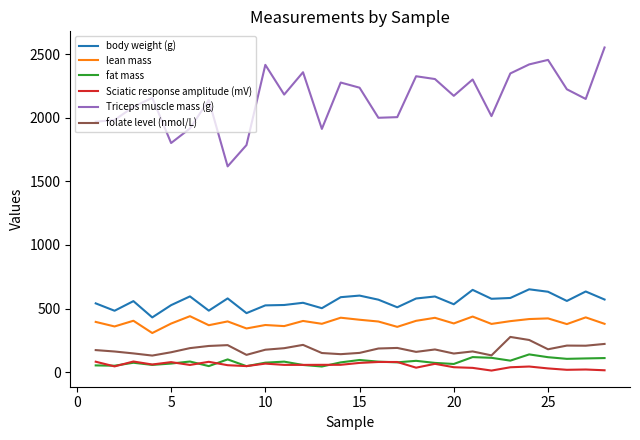

True or false: lean mass and body weight (g) intersect in this chart.

False